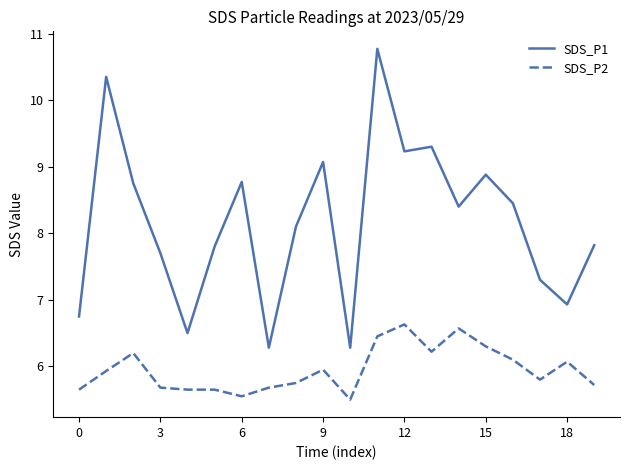

What is the difference between the second highest and minimum values in the SDS_P1 series?

4.1